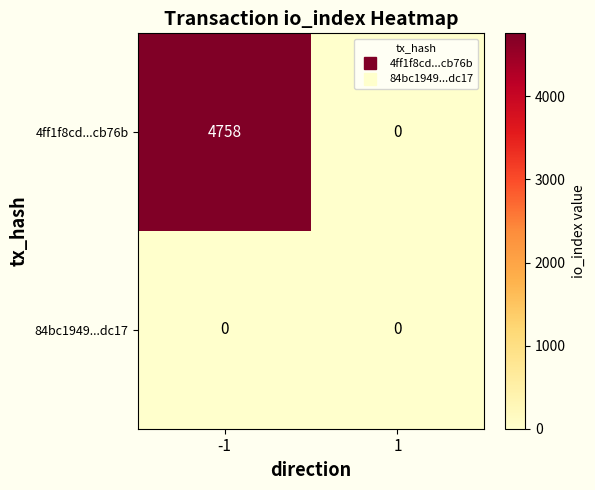

Which series has the widest spread of values?

4ff1f8cd...cb76b